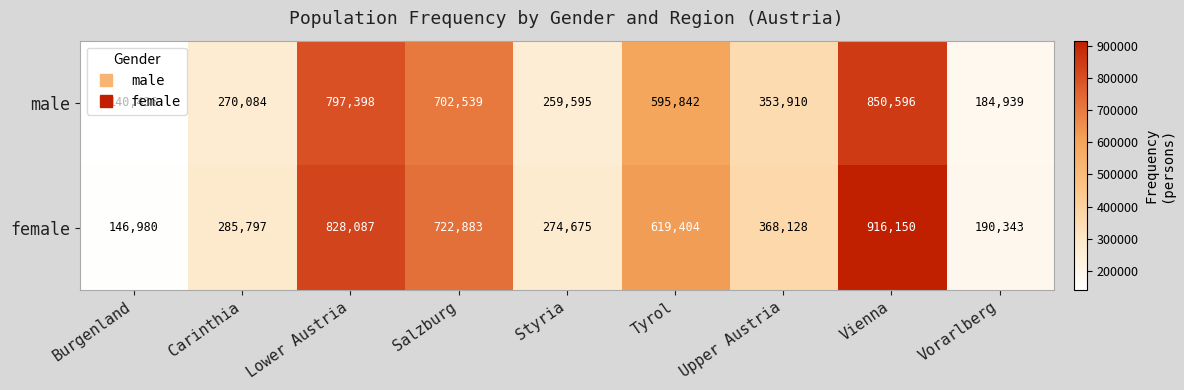

What is the spread (max minus min) of values at Vienna?

65554